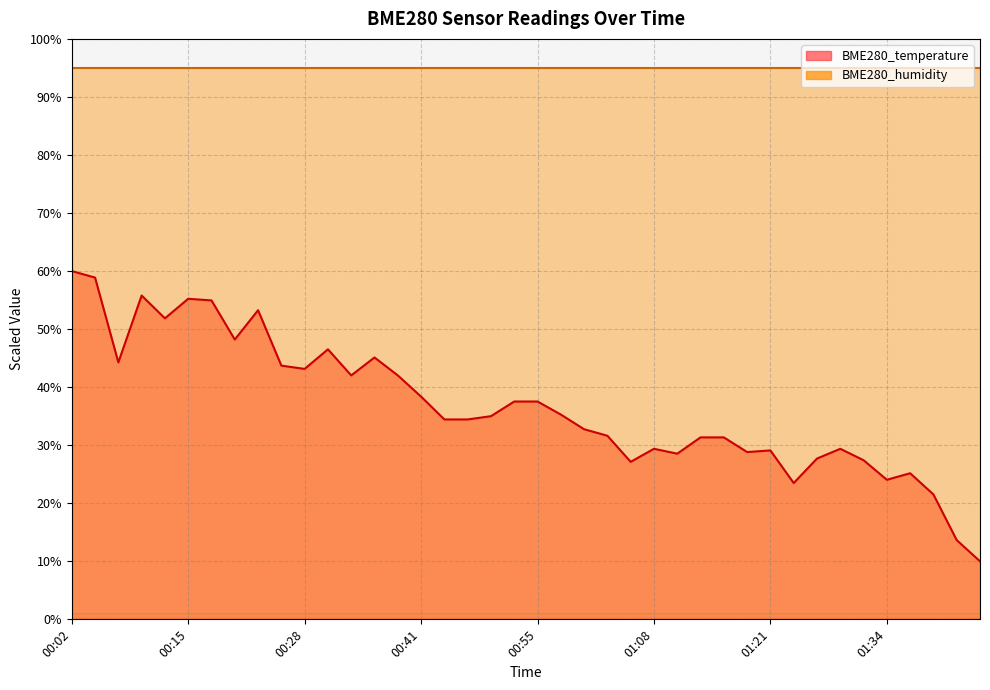

At which category does the chart reach its peak across all series?

00:02